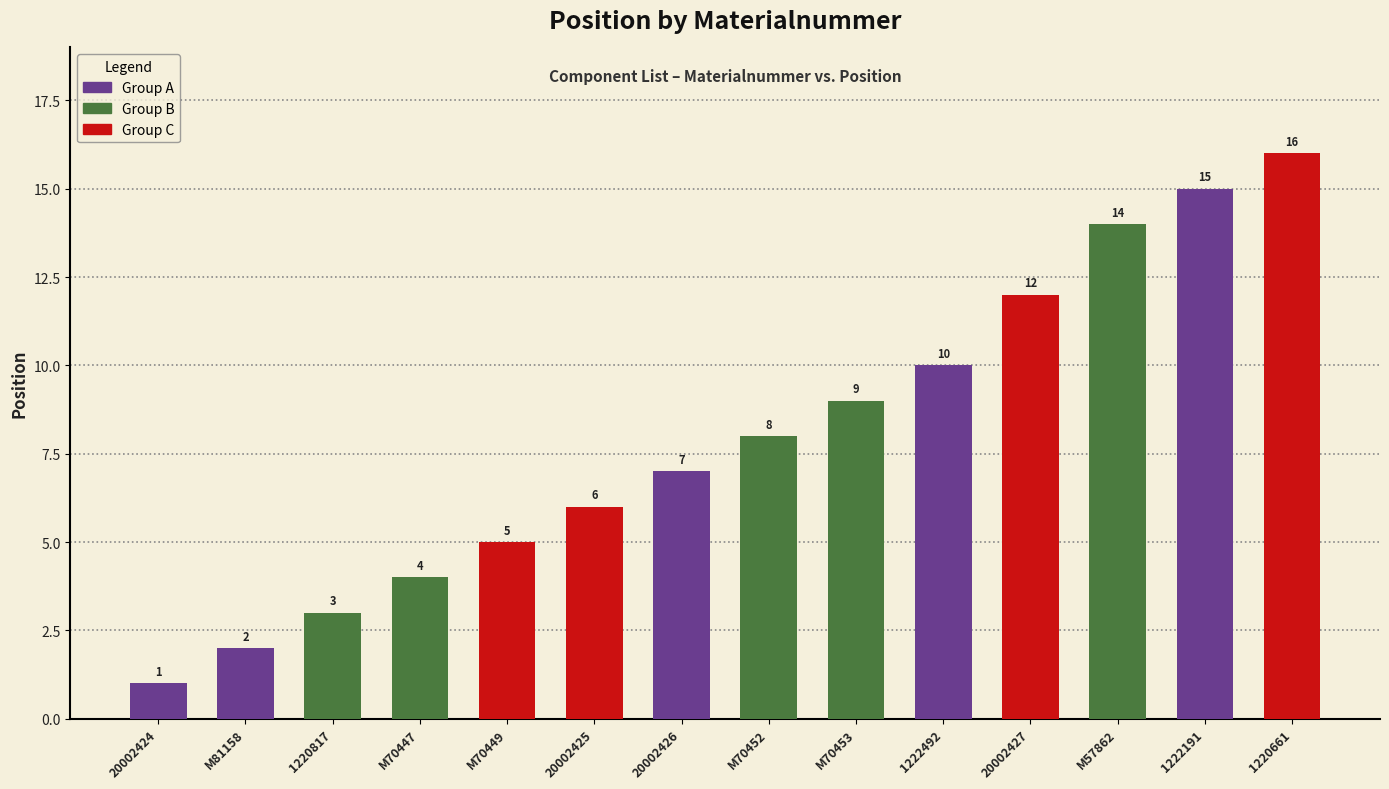

Where is the data nearest to the value 8?

M70452